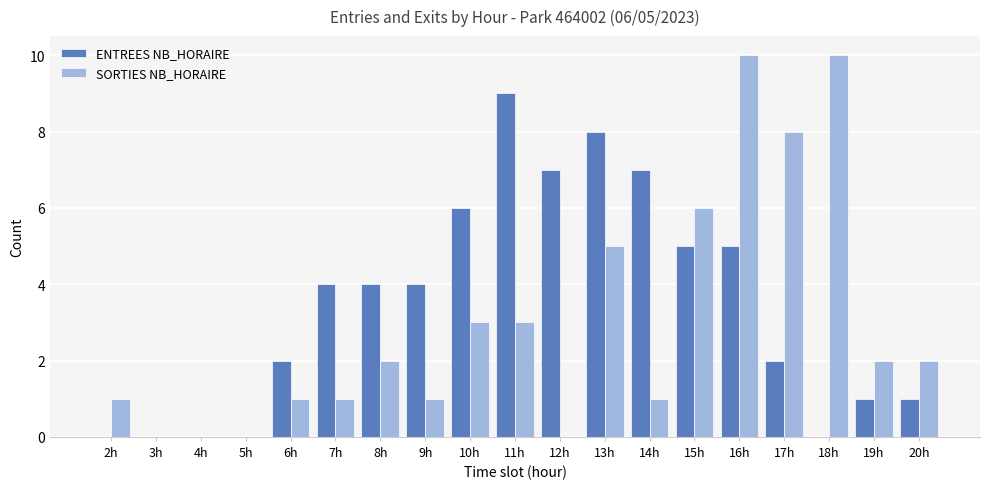

Reading left to right, transcribe all the data shown in this chart.

ENTREES NB_HORAIRE: 2h=0	3h=0	4h=0	5h=0	6h=2	7h=4	8h=4	9h=4	10h=6	11h=9	12h=7	13h=8	14h=7	15h=5	16h=5	17h=2	18h=0	19h=1	20h=1
SORTIES NB_HORAIRE: 2h=1	3h=0	4h=0	5h=0	6h=1	7h=1	8h=2	9h=1	10h=3	11h=3	12h=0	13h=5	14h=1	15h=6	16h=10	17h=8	18h=10	19h=2	20h=2